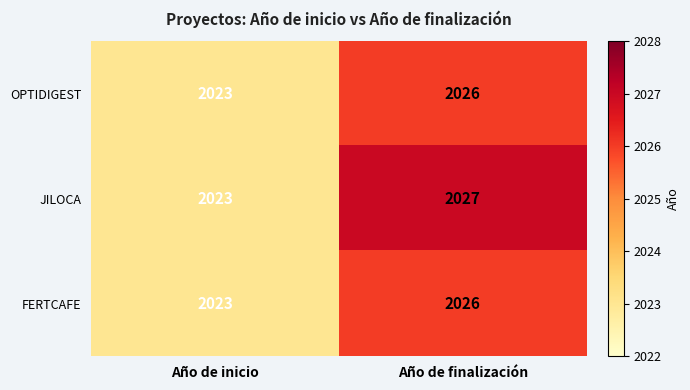

What is the approximate value of FERTCAFE at Año de inicio?

2023